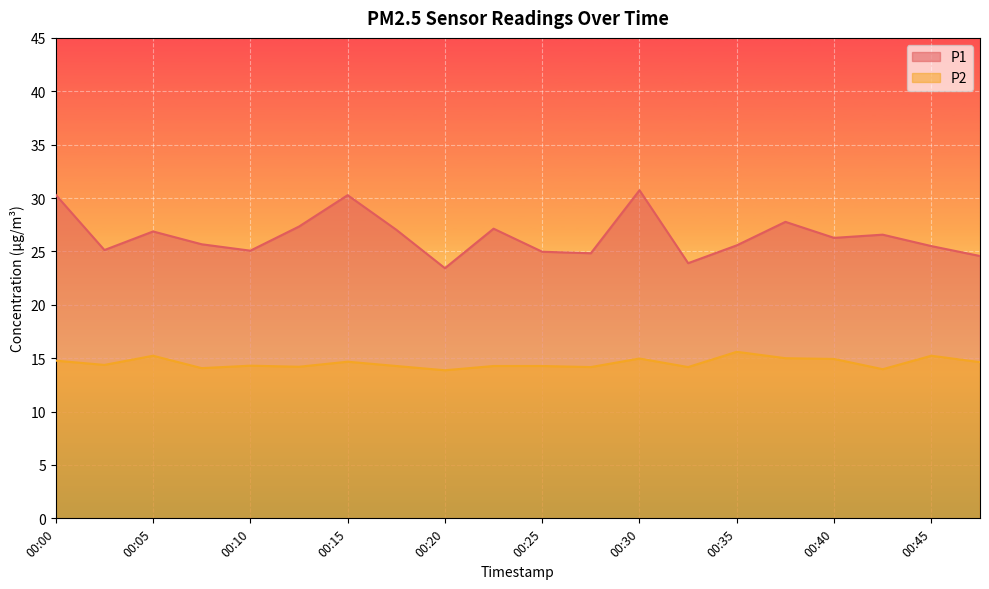

Does the chart display data point markers on the line(s)?

No